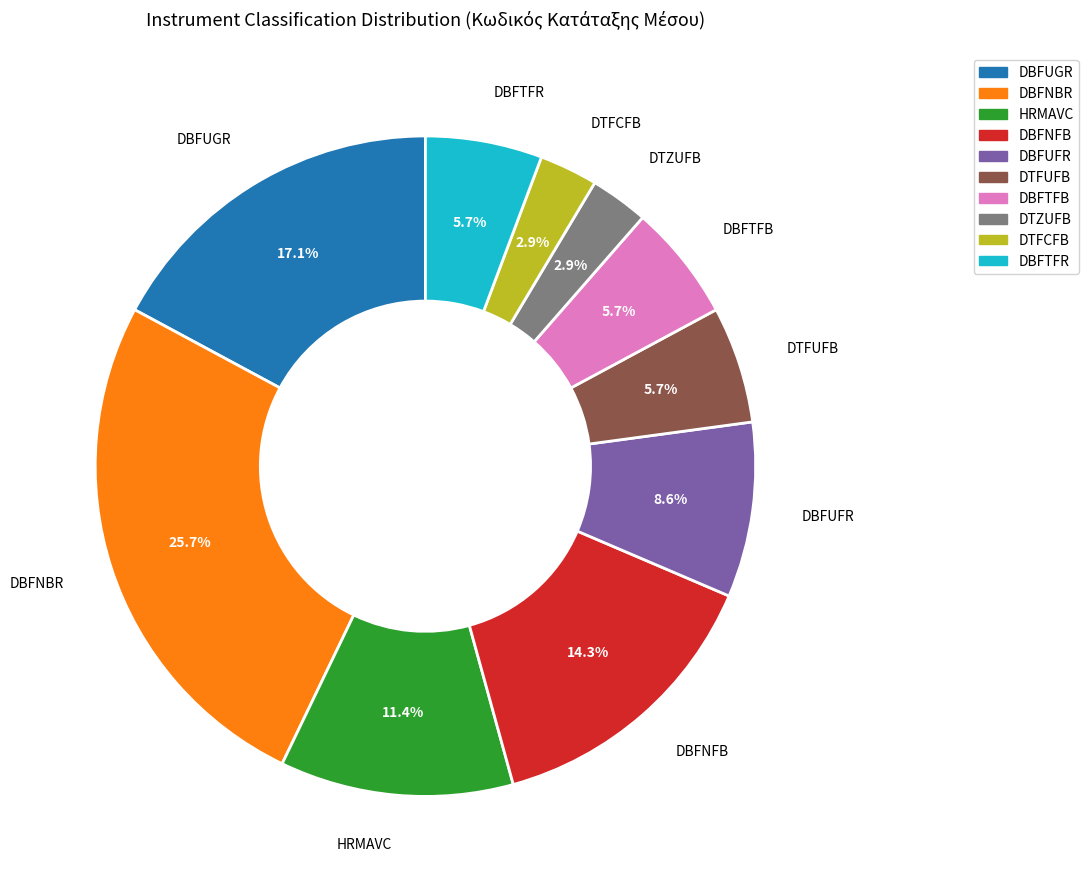

Is there any slice that represents more than half of the pie?

No